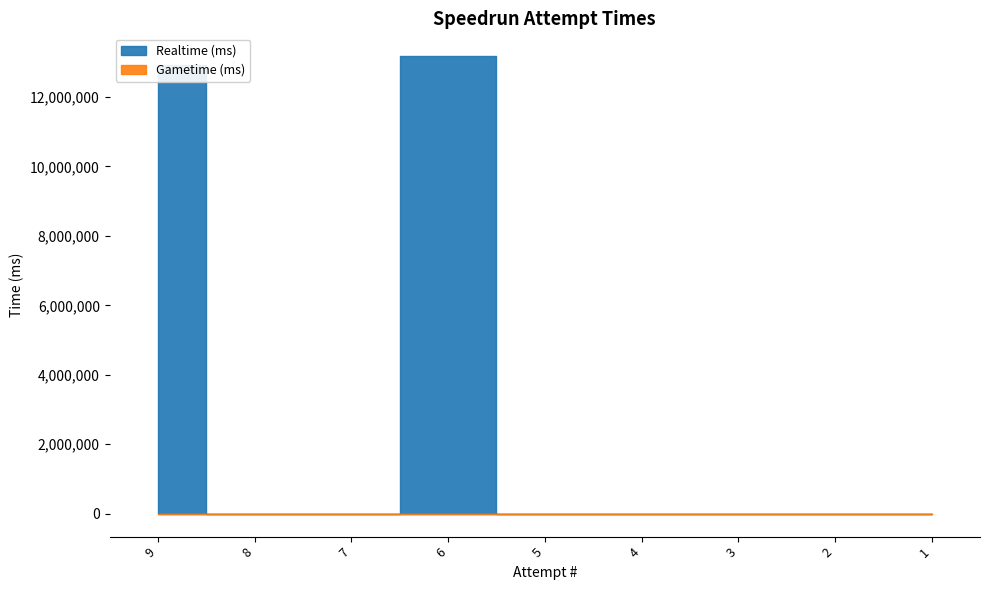

Reading left to right, transcribe all the data shown in this chart.

12908320	0	0	13173730	0	0	0	0	0